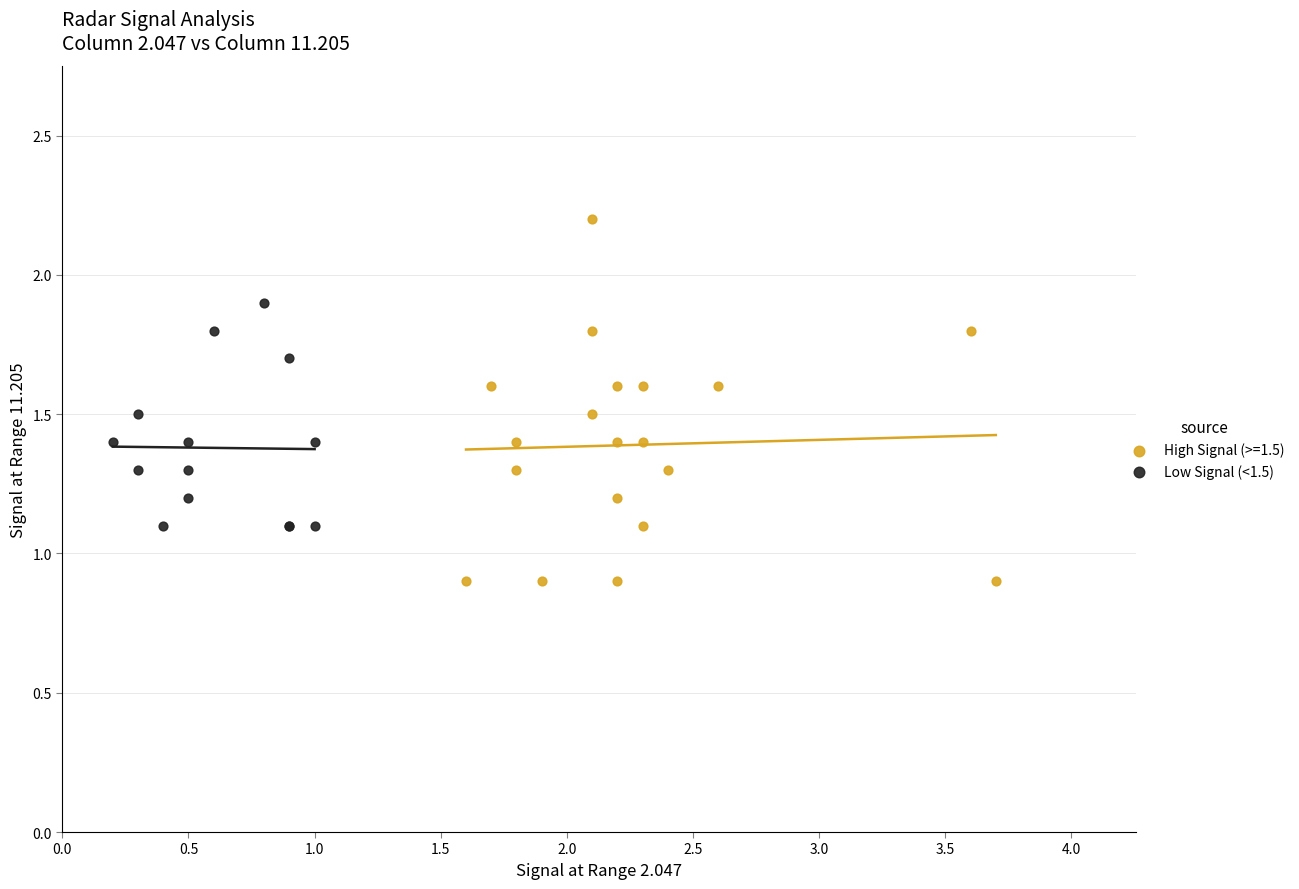

Which series contains the highest Y value?

High Signal (>=1.5)